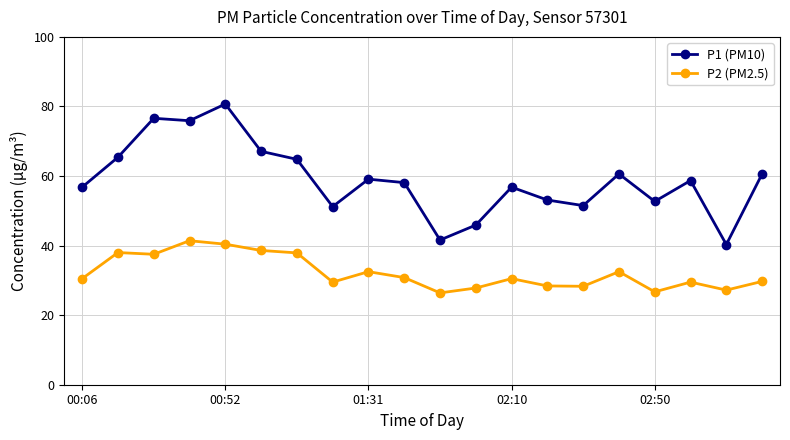

What is the value of the P1 (PM10) point at the 7th from the left?

64.8